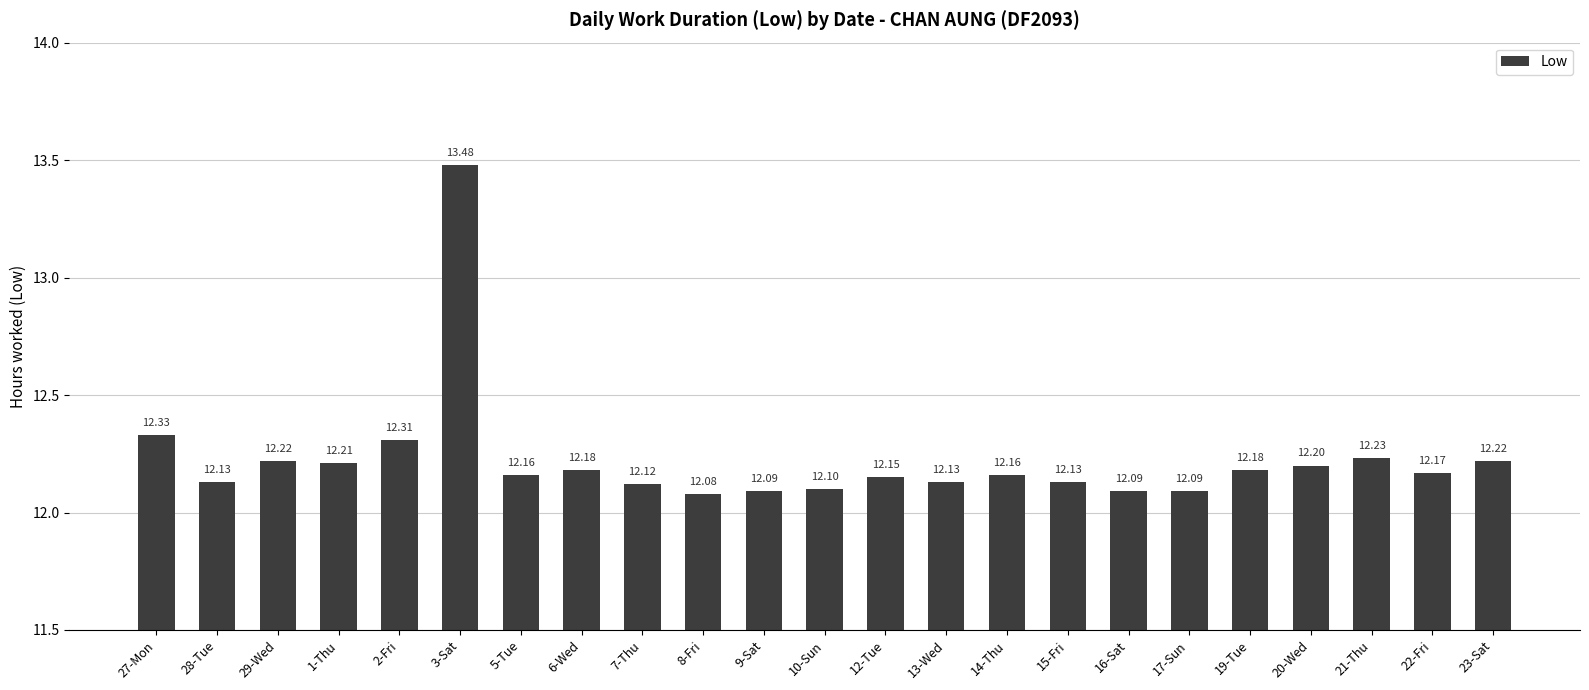

Reading right to left, list all the values displayed in this chart.

12.2	12.2	12.2	12.2	12.2	12.1	12.1	12.1	12.2	12.1	12.2	12.1	12.1	12.1	12.1	12.2	12.2	13.5	12.3	12.2	12.2	12.1	12.3